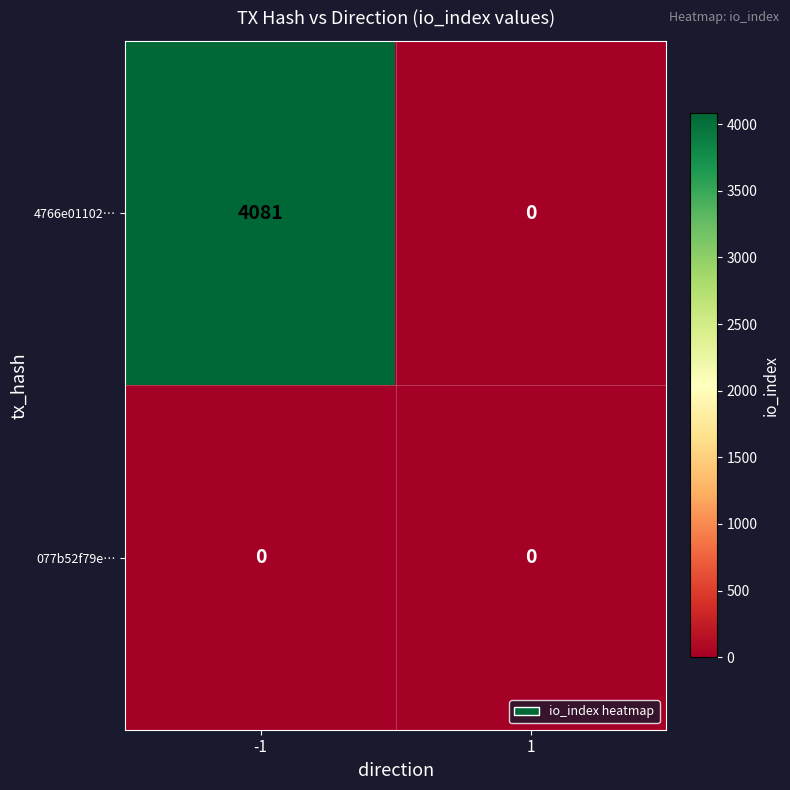

What is the maximum value shown in the chart?

4081